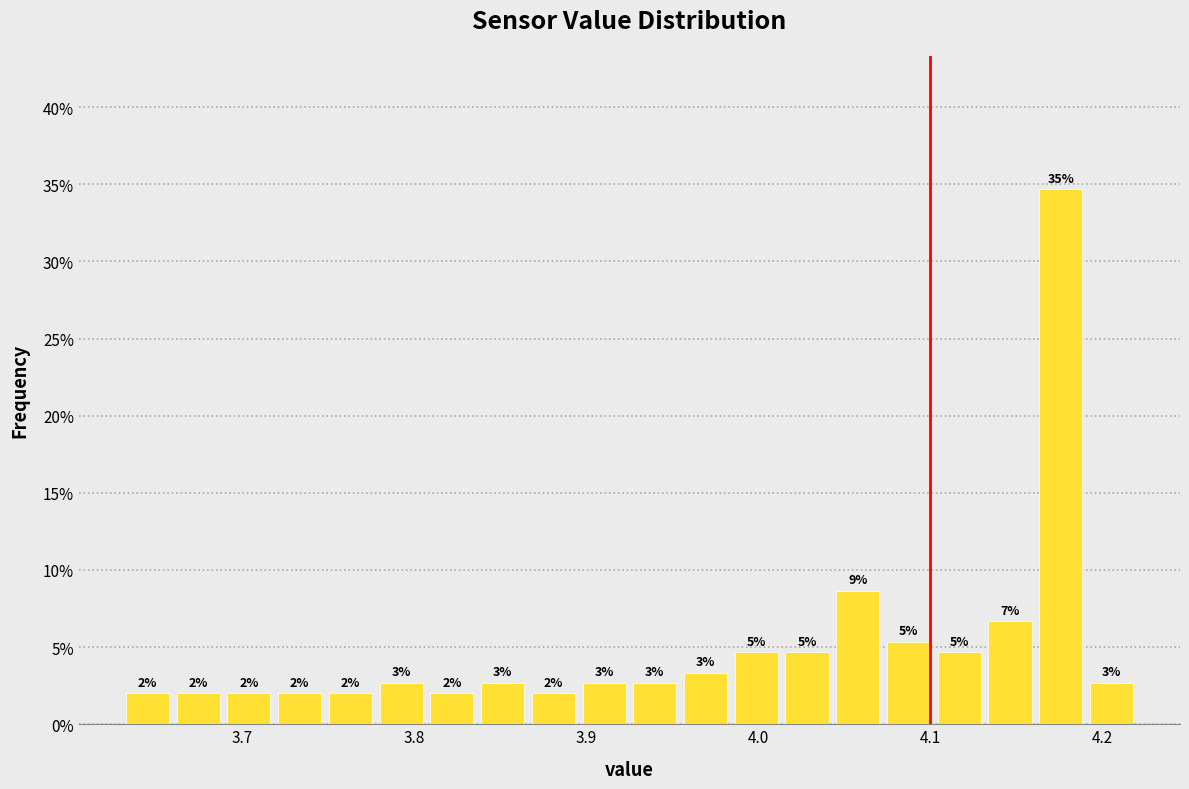

Read against the x-axis, roughly where is the centre of the tallest bar?

4.18